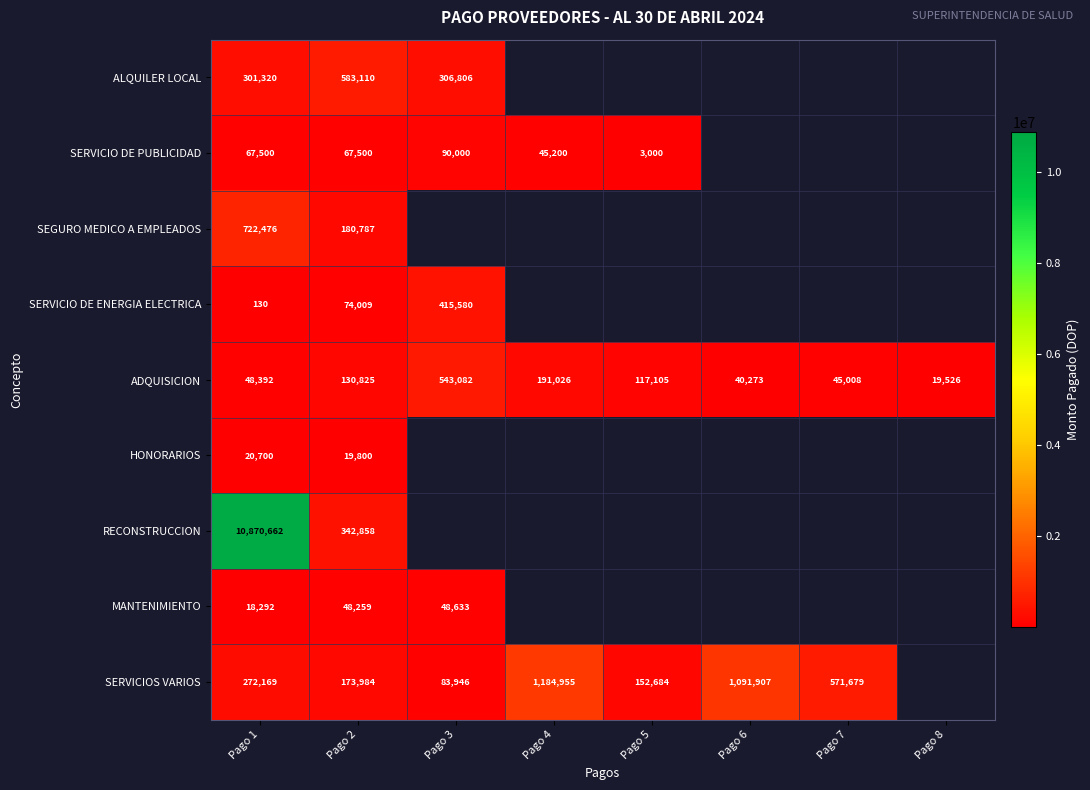

The value of SEGURO MEDICO A EMPLEADOS at Pago 1 is 162456.8. True or false?

False